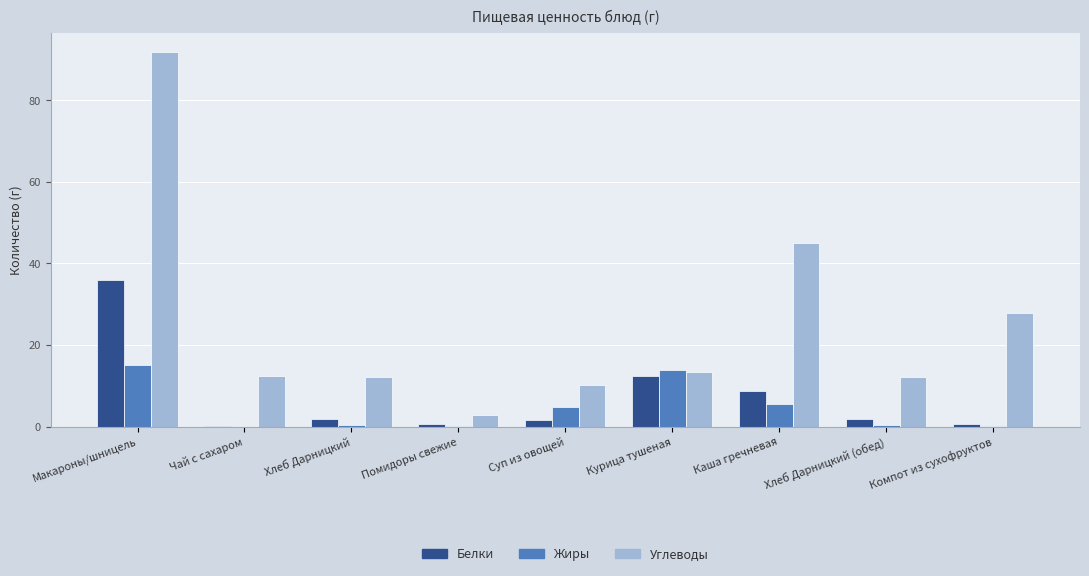

Is it true that Жиры equals 15.0 at Макароны/шницель?

True